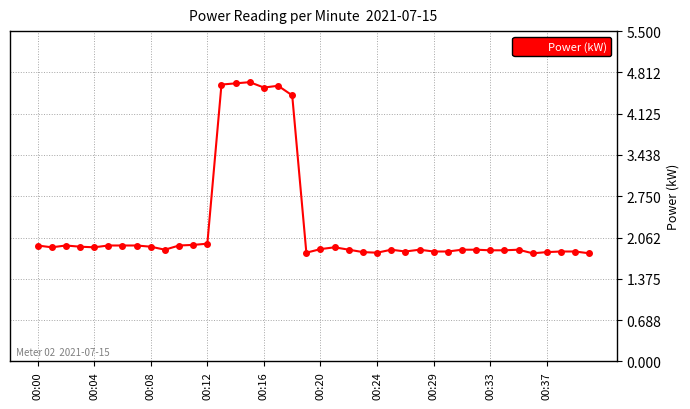

What is the average value?

2.3